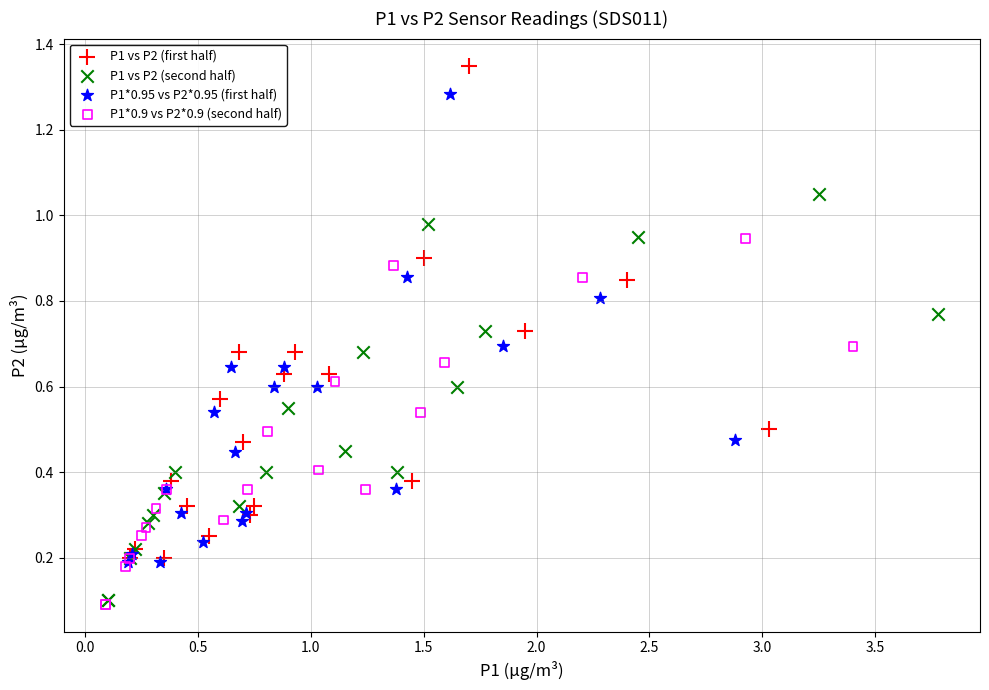

Which series has the widest spread of Y values?

P1 vs P2 (first half)